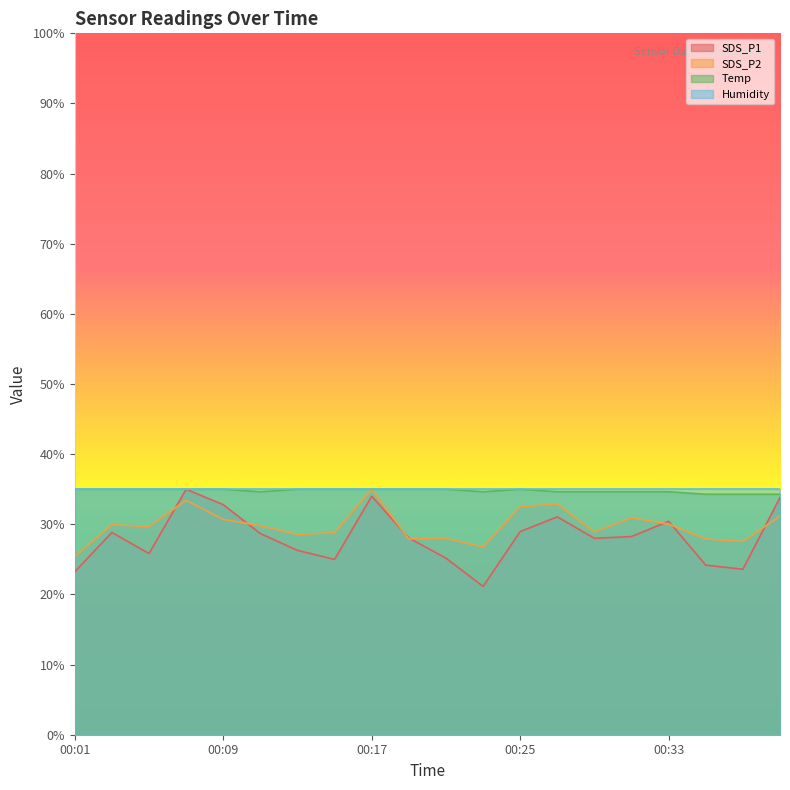

How many lines are shown in the chart?

4